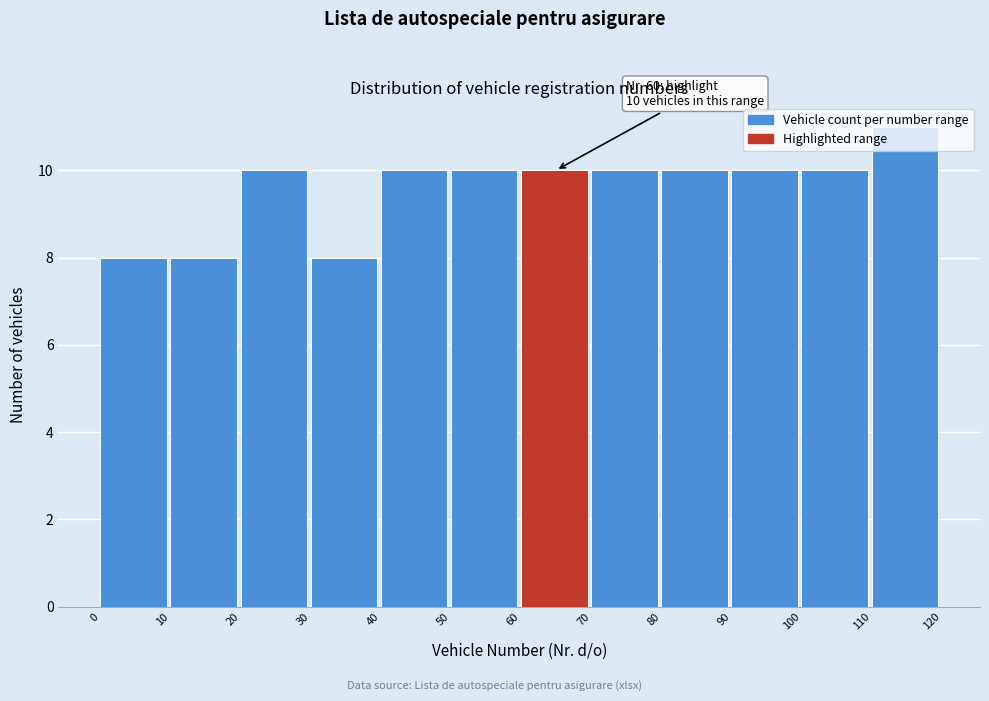

Which range on the x-axis has the tallest bar?

110 to 120